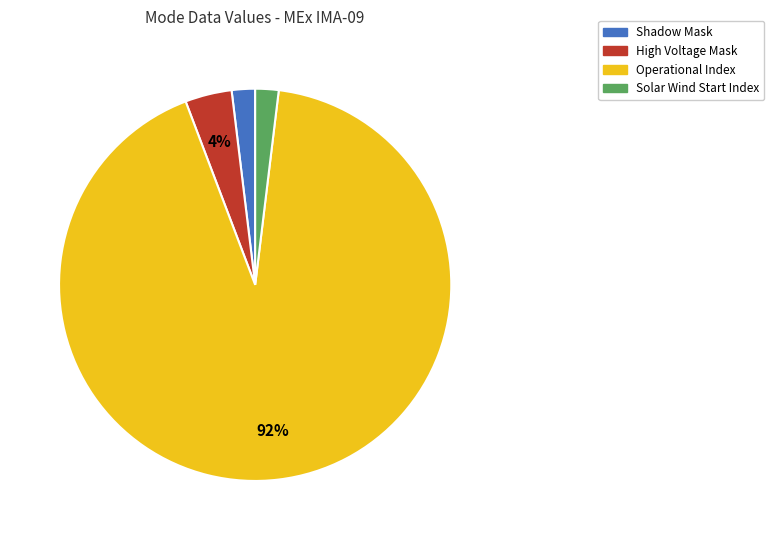

Is there a majority slice in this chart?

Yes